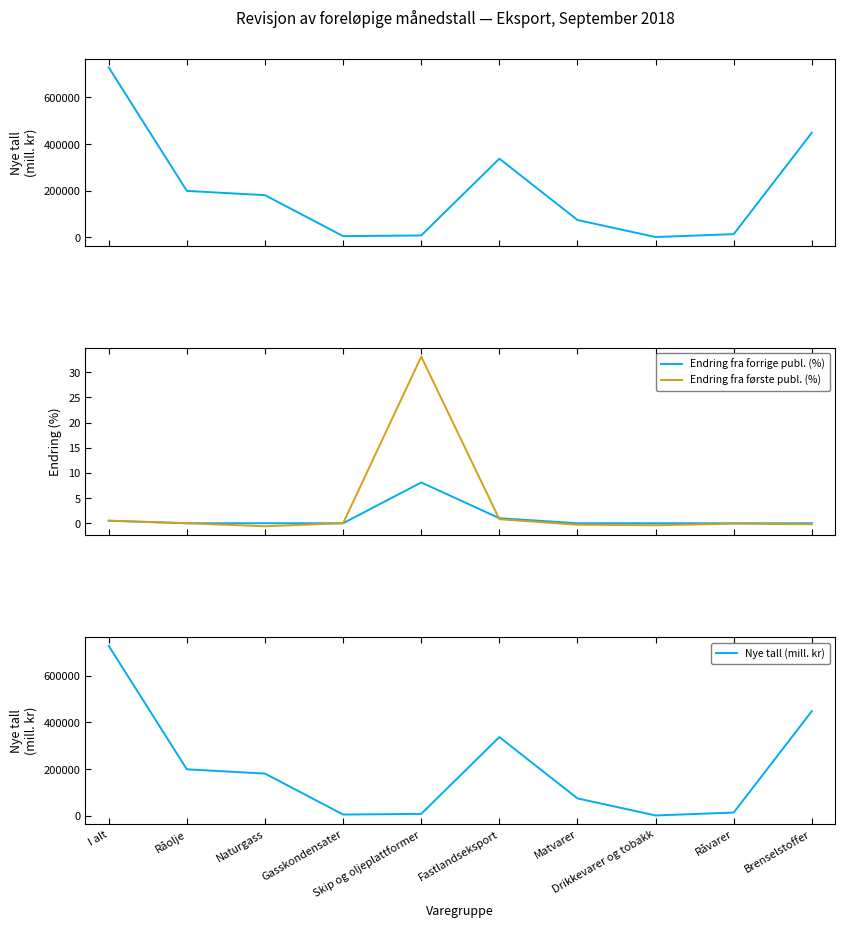

Is the value of Nye tall (mill. kr) at Skip og oljeplattformer greater than the value of Endring fra forrige publ. (%) at Naturgass?

Yes